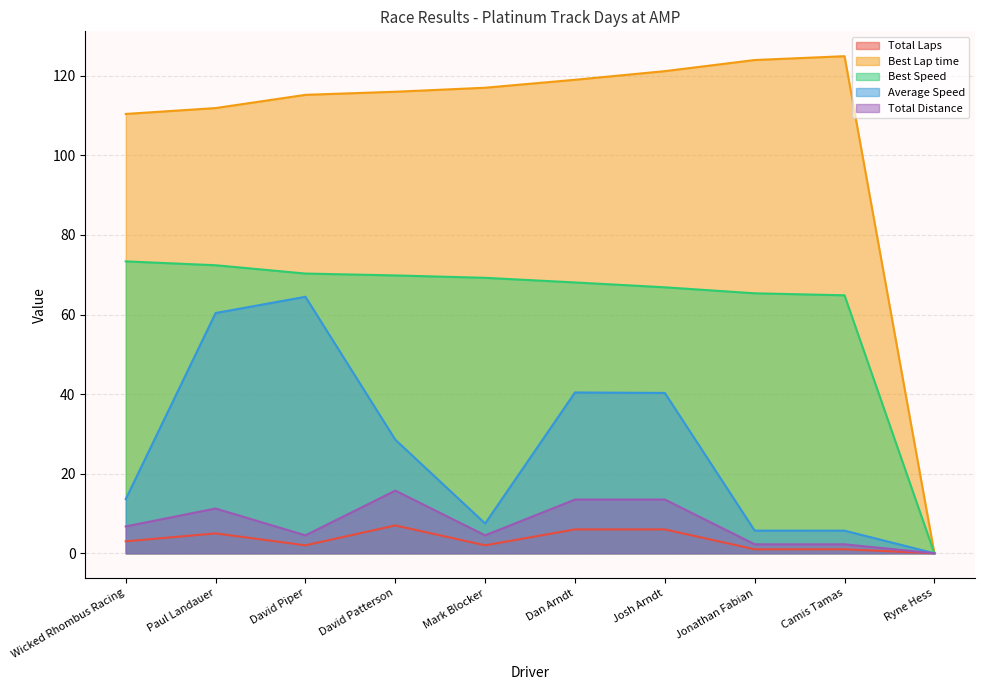

What is the value of the Best Speed point at the 6th from the left?

68.1